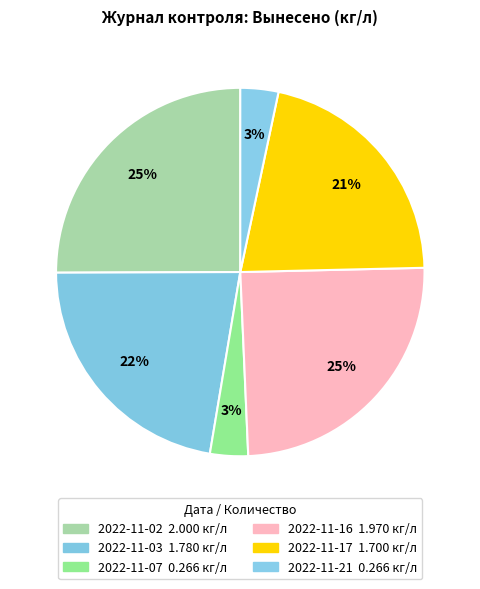

Which category has the biggest portion of the pie?

2022-11-02